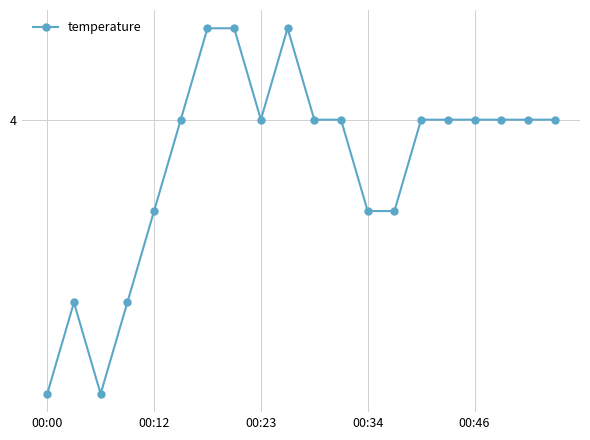

Does the chart have visible grid lines?

Yes